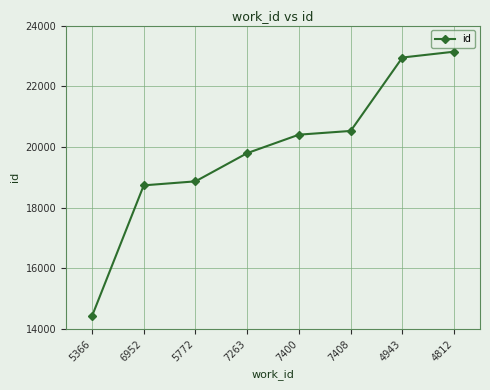

What is the change in value from 6952 to 4812?

+4404